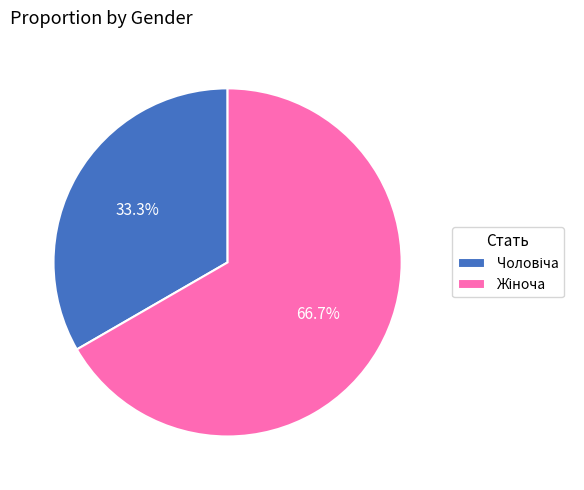

Is there any slice that represents more than half of the pie?

Yes